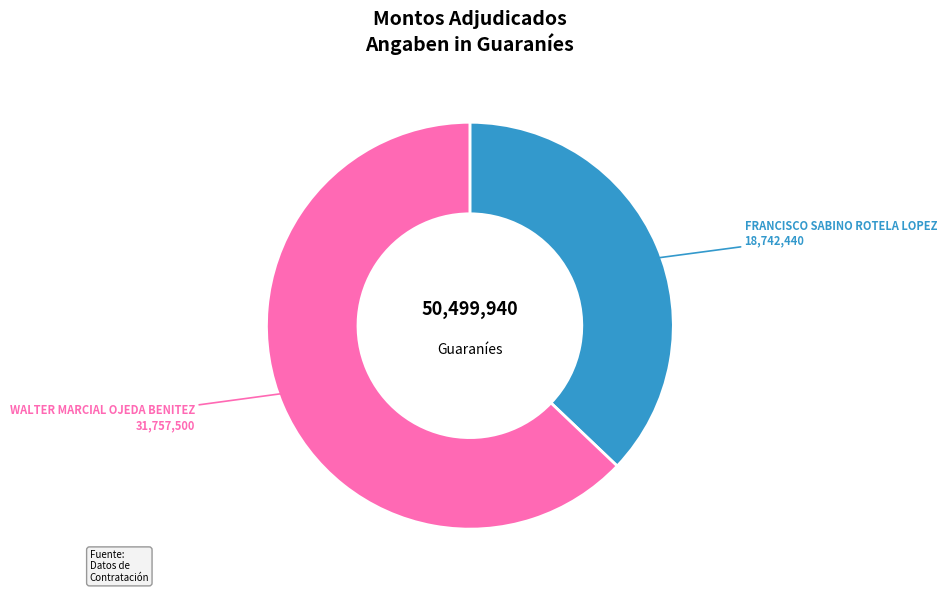

Approximately how many times larger is the value at FRANCISCO SABINO ROTELA LOPEZ compared to WALTER MARCIAL OJEDA BENITEZ?

0.6